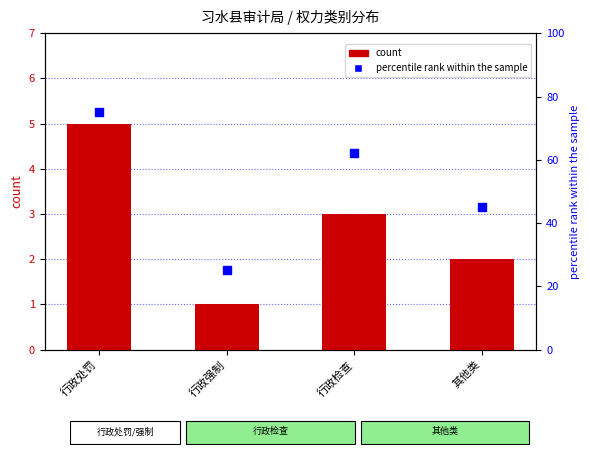

Which series reaches the maximum Y coordinate?

percentile rank within the sample